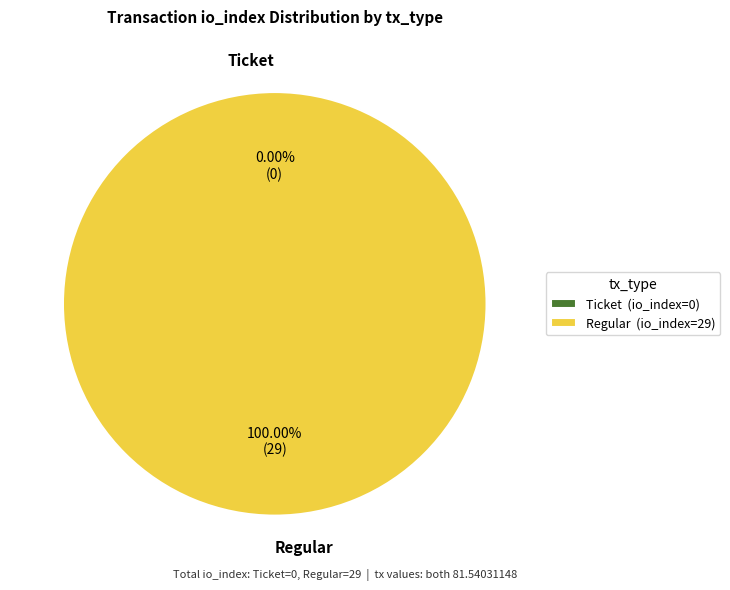

To the nearest percent, what is the difference between the Regular and Ticket slice percentages?

100%